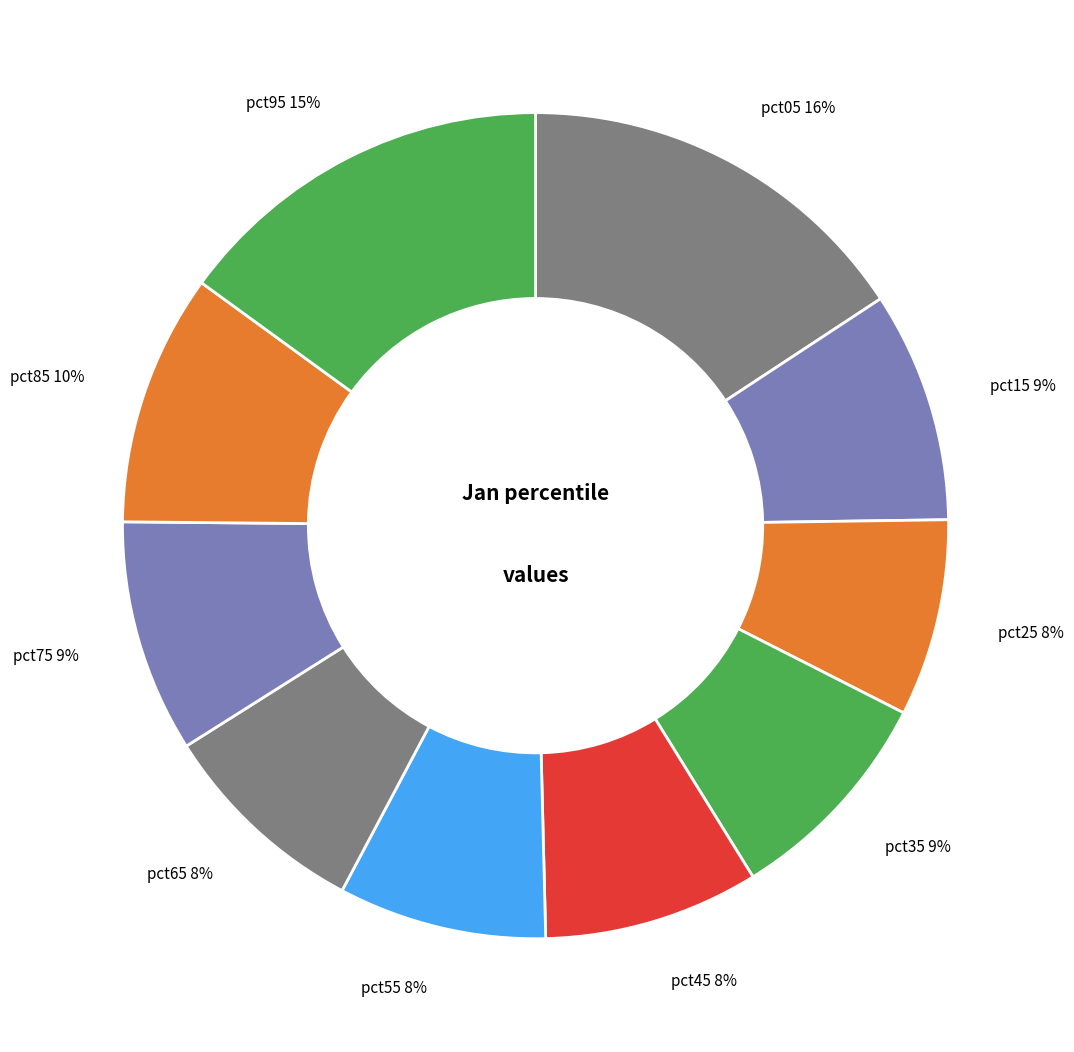

Between pct15 9% and pct85 10%, which is larger?

pct85 10%